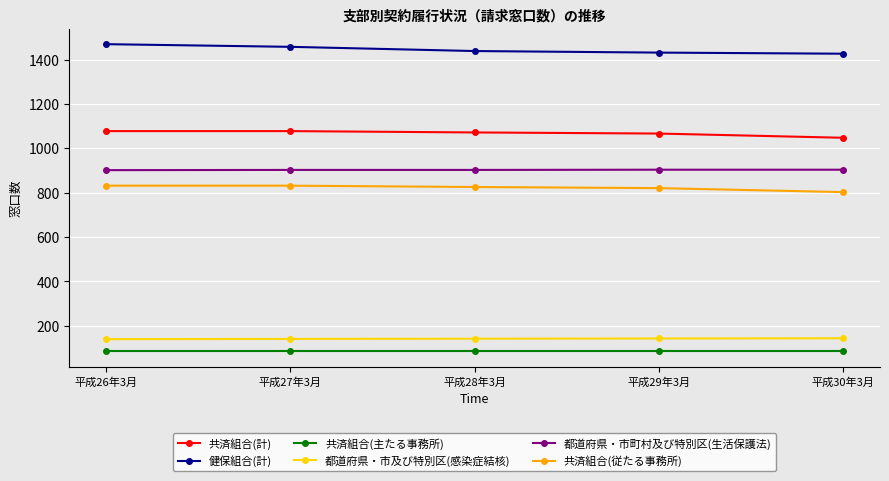

What is the label of the 3rd point from the right?

平成28年3月